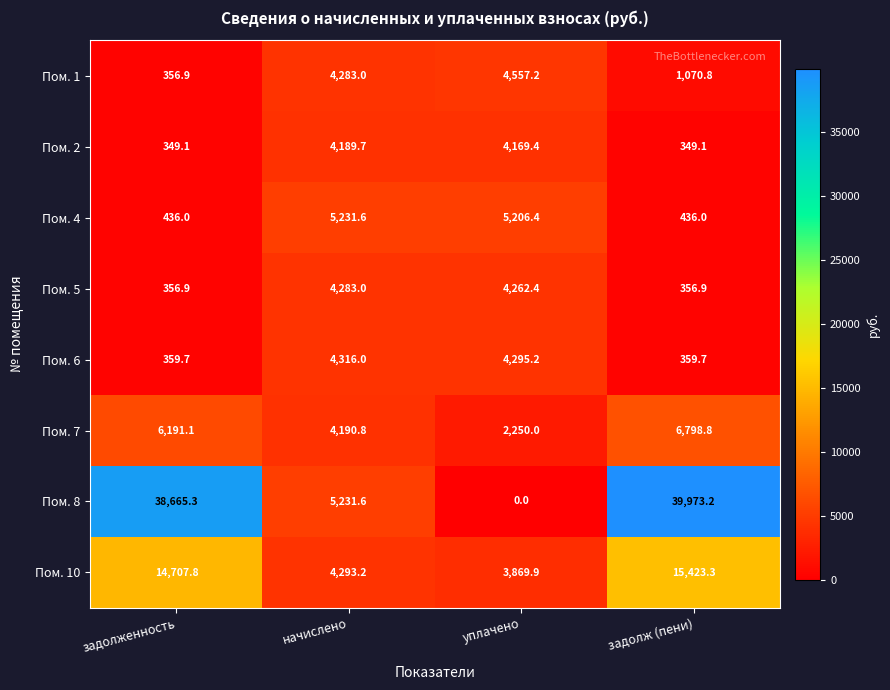

What is the difference between the maximum and second lowest values in the Пом. 7 series?

2608.0